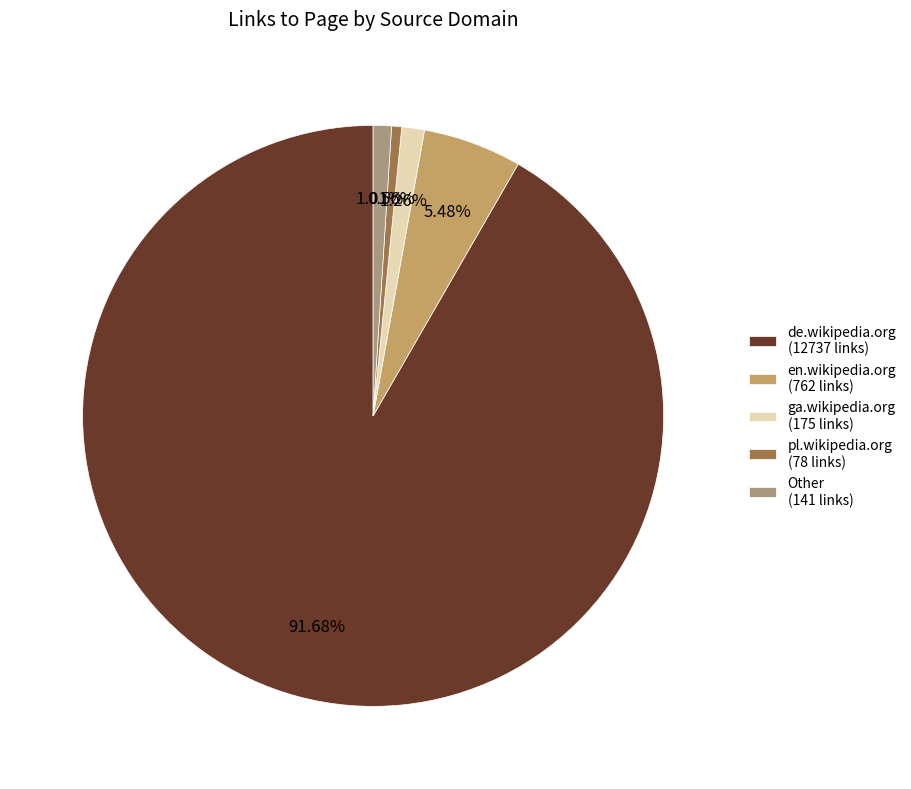

How many slices are in this pie chart?

5